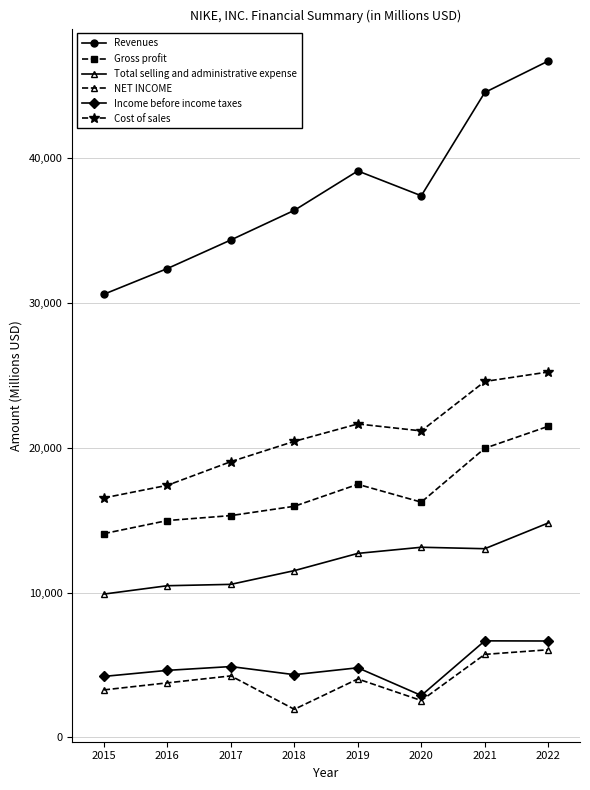

Which label corresponds to the largest value in the chart?

2022